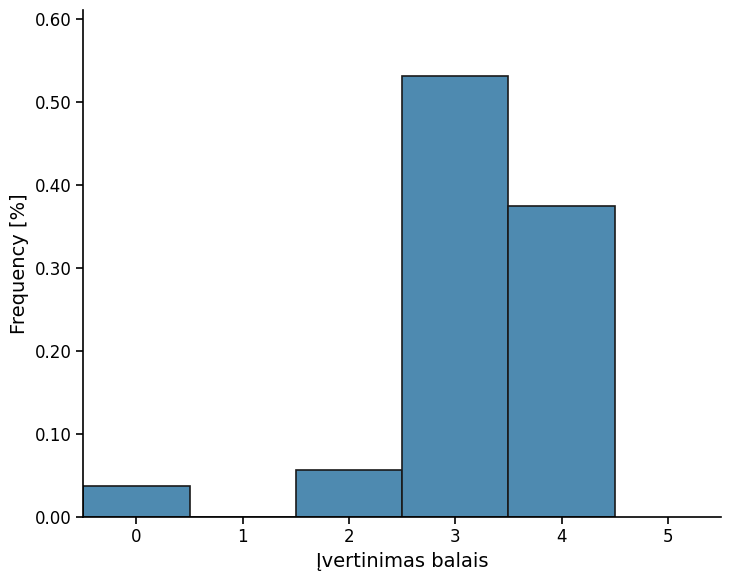

What is the height of the bar covering 1.5 to 2.5 on the x-axis? The values are not printed on the chart, so give them approximately, as read against the axis.

0.06